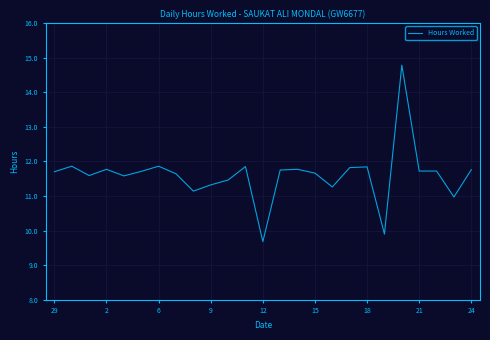

What is the minimum value shown in the chart?

9.7